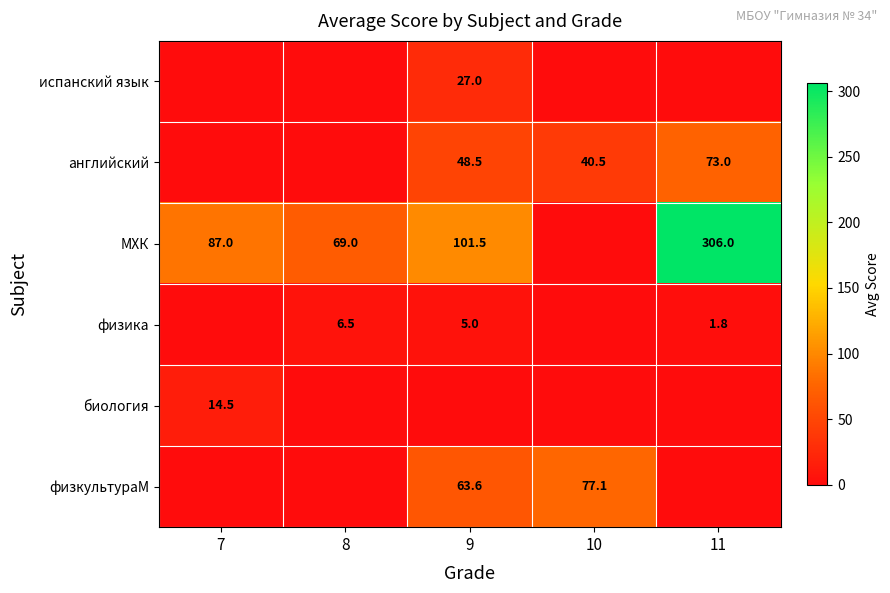

At how many categories does at least one series exceed 142?

1